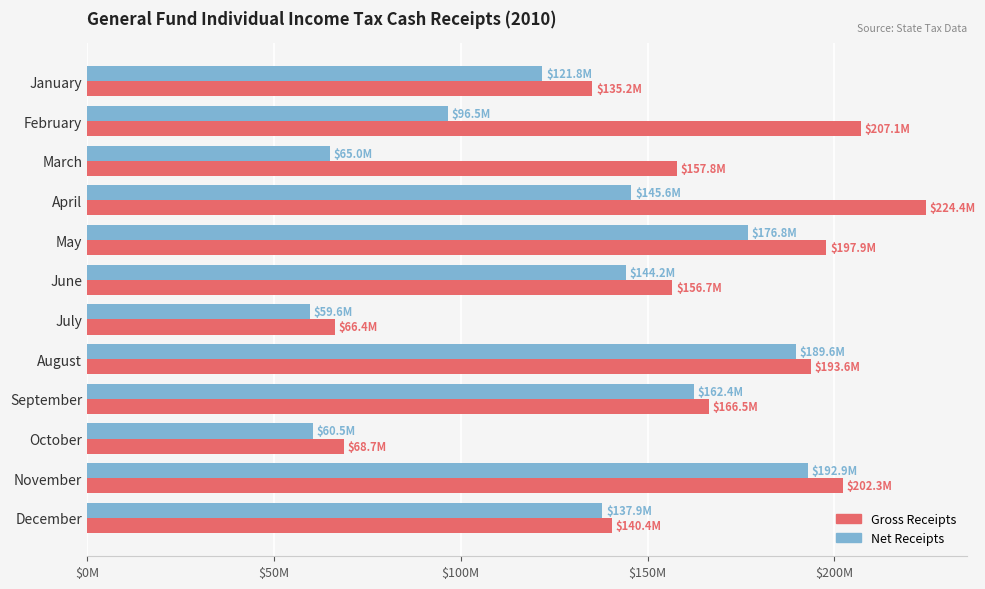

What are all the series names shown in the legend?

Gross Receipts, Net Receipts